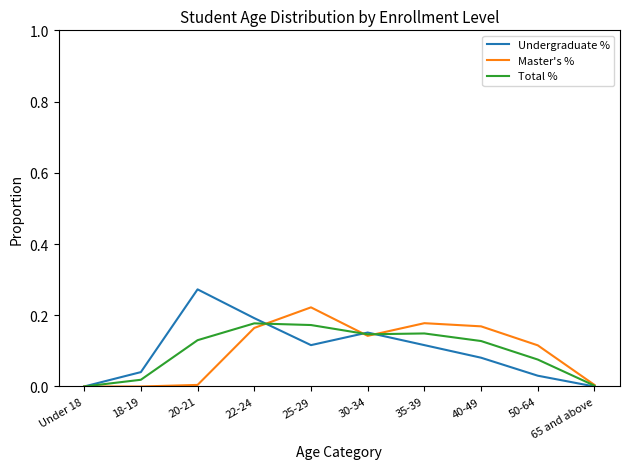

What position from the left is 50-64?

9